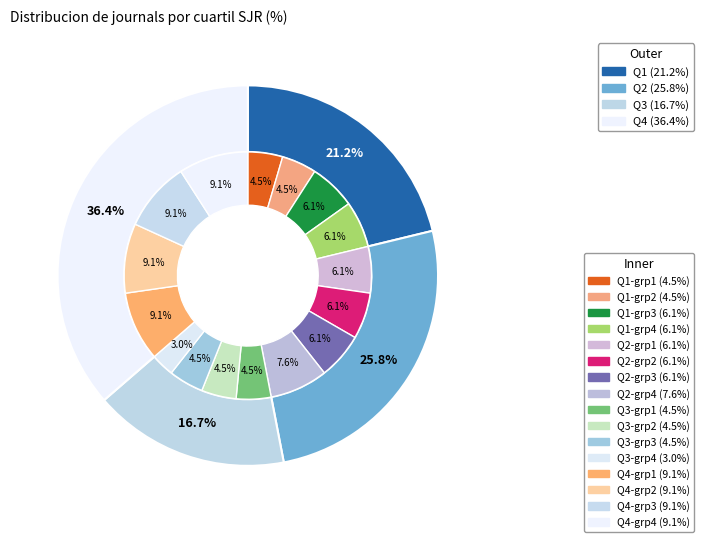

Which has a higher value, Q2 or Q4?

Q4